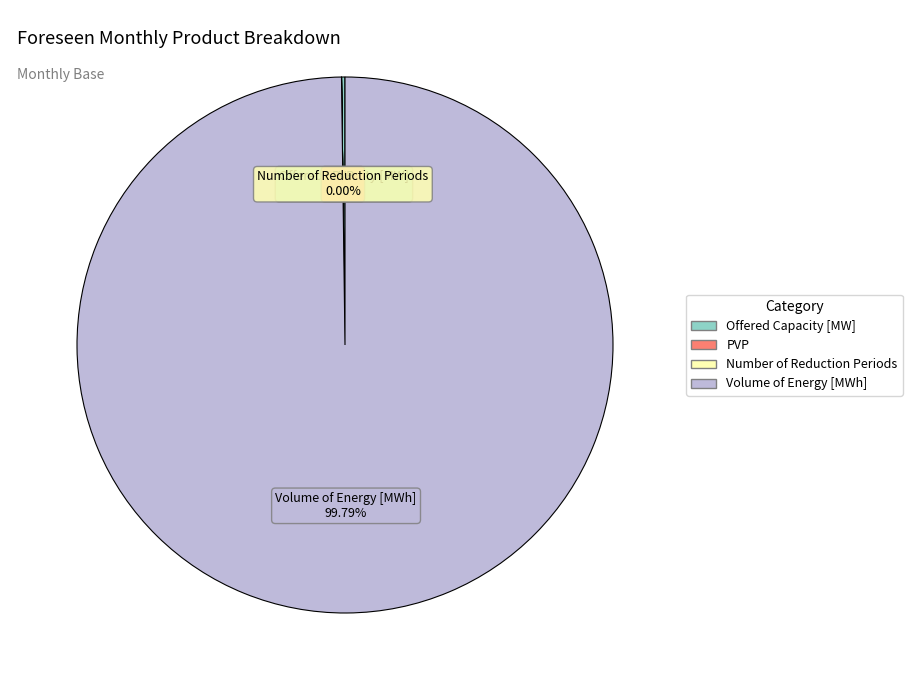

Is Volume of Energy [MWh] the majority of the pie?

Yes